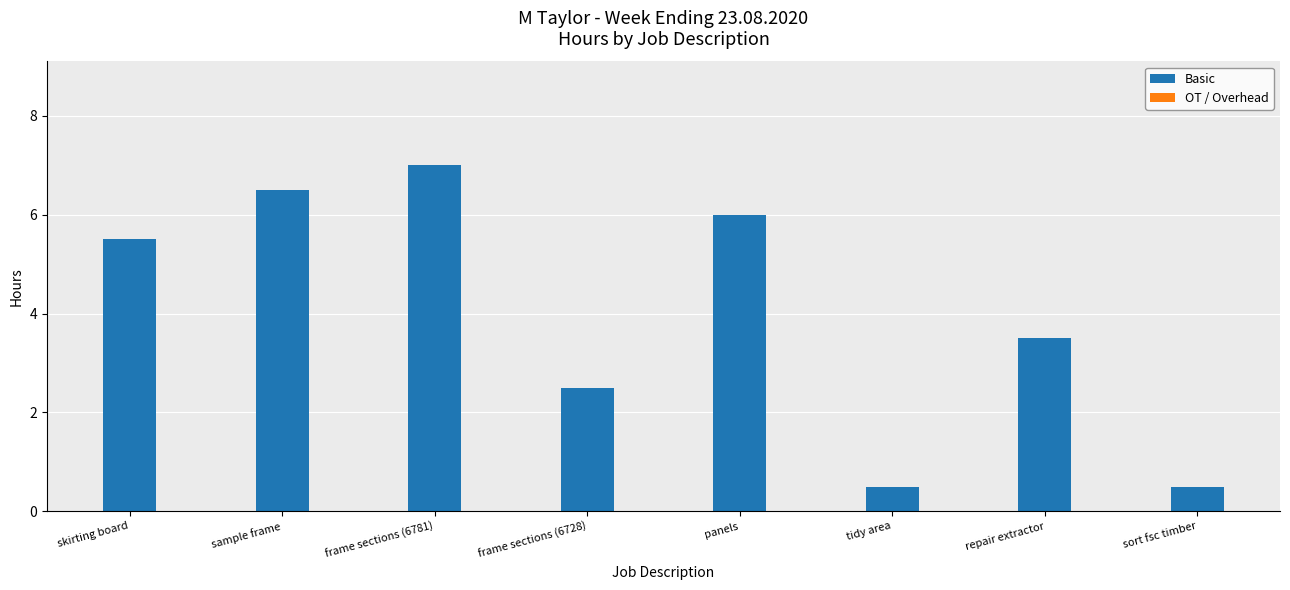

Reading left to right, transcribe all the data shown in this chart.

5.5	6.5	7.0	2.5	6.0	0.5	3.5	0.5